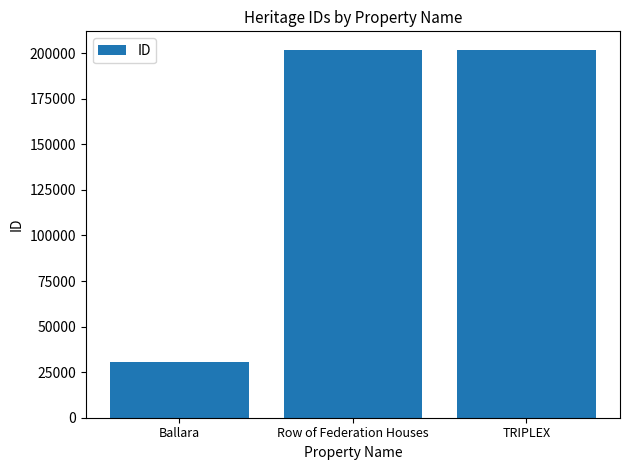

What is the maximum value shown in the chart?

201907